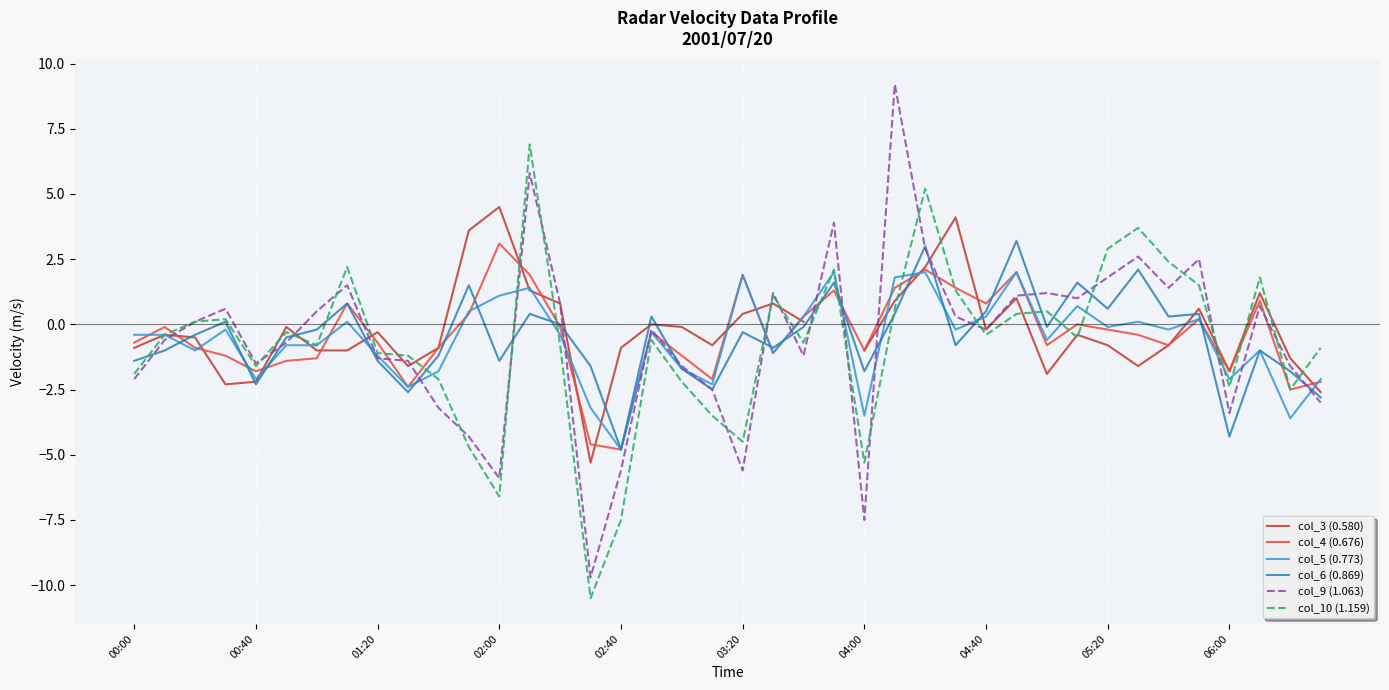

How many series are shown in this chart?

6